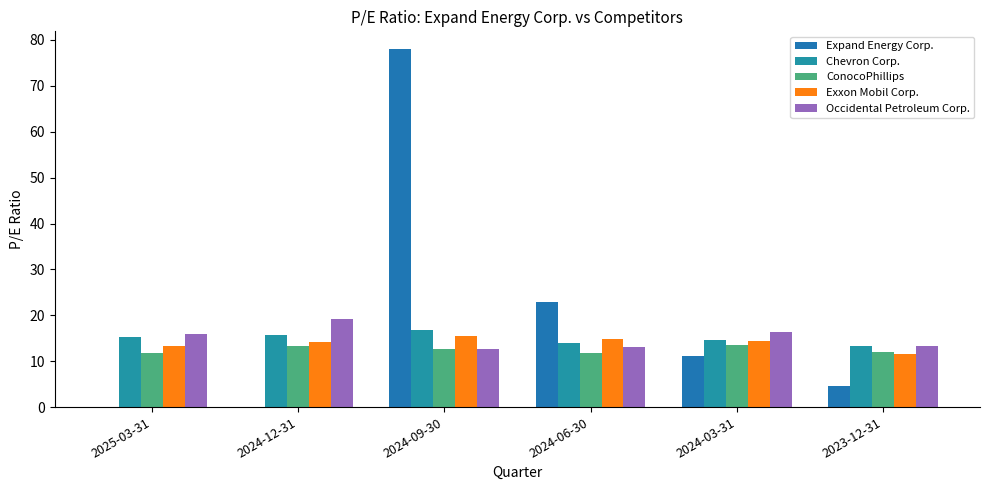

Which category has the highest value across all series?

2024-09-30